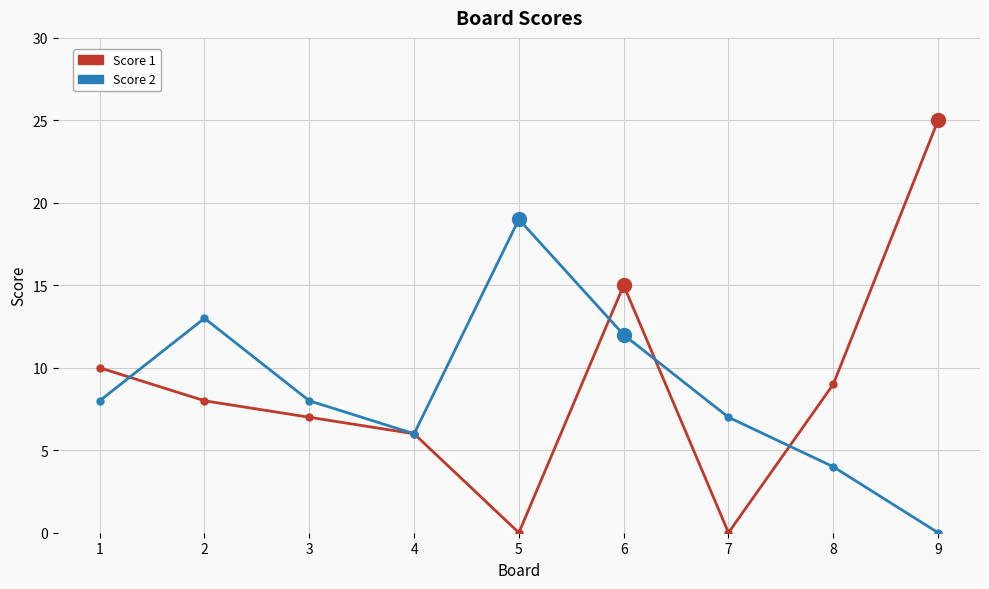

How many data points in Score 1 are less than 8?

4